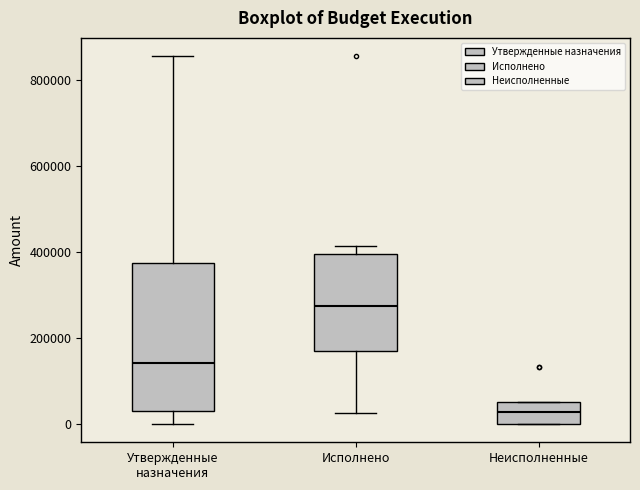

Comparing the boxes themselves (not the whiskers), which one is the tallest?

Утвержденные назначения